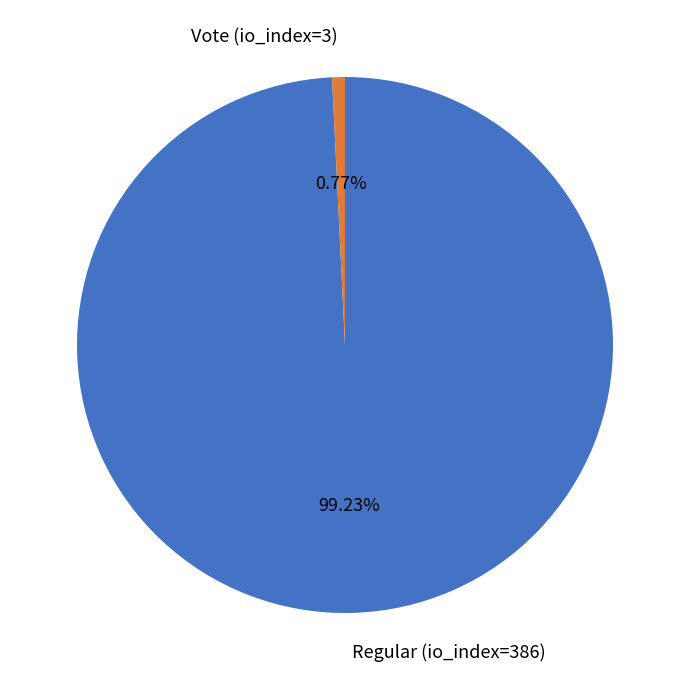

Rank the categories by value from lowest to highest.

Vote (io_index=3), Regular (io_index=386)